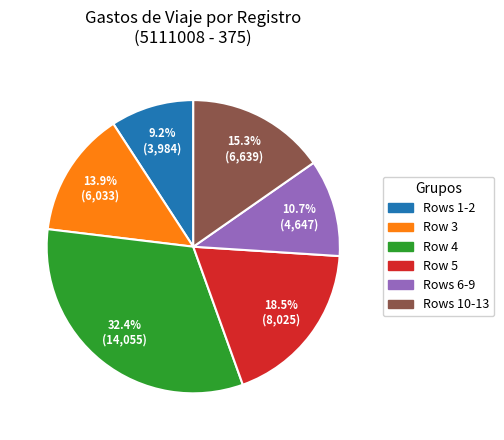

Is there a majority slice in this chart?

No